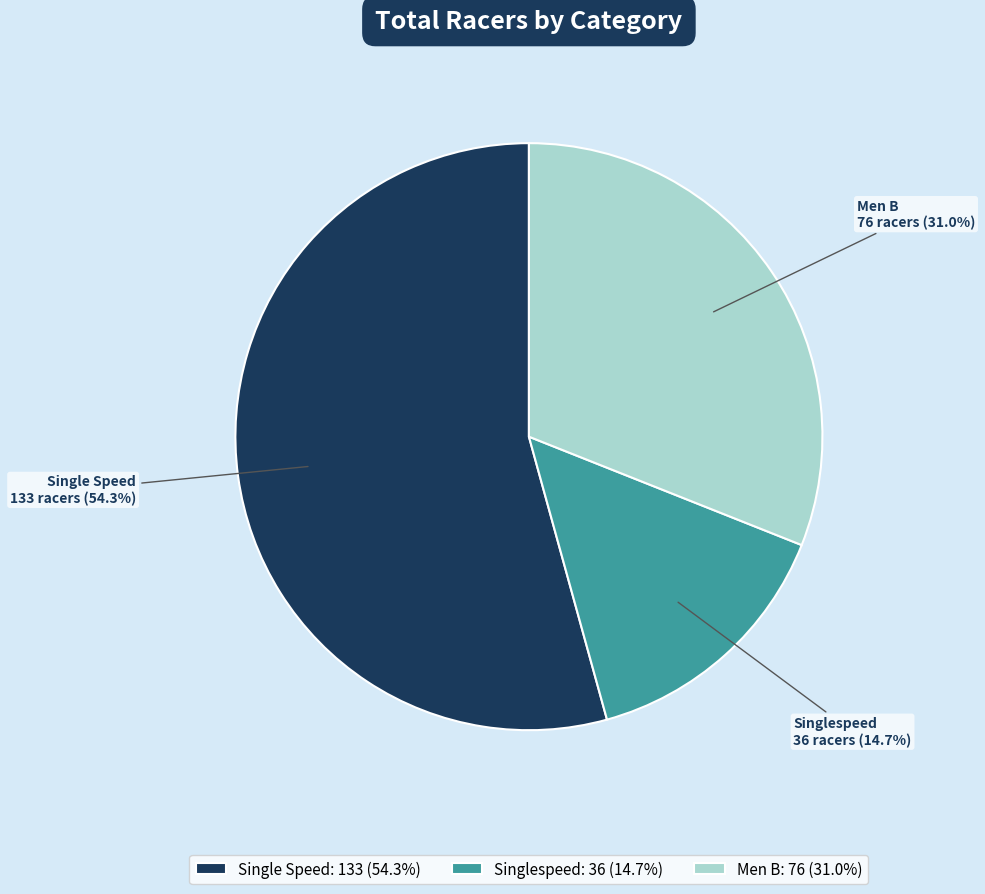

Which has a higher value, Singlespeed or Single Speed?

Single Speed